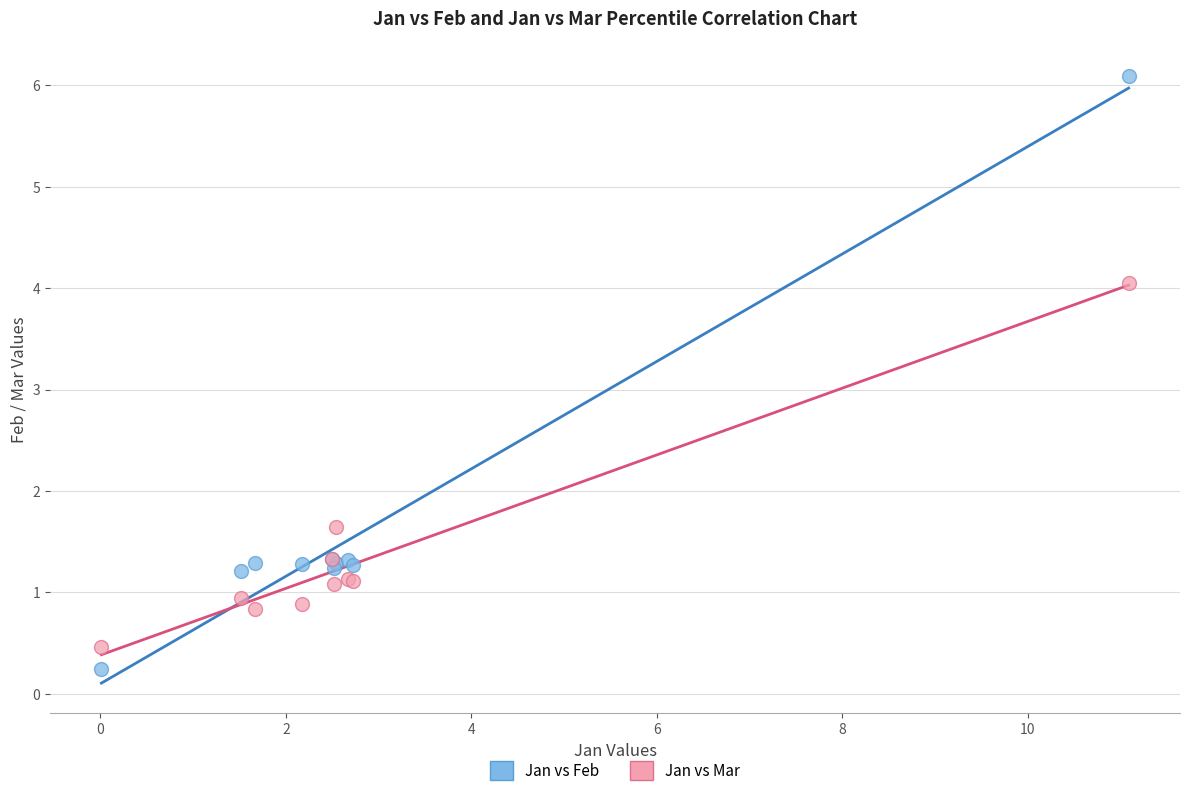

Which series has the widest spread of Y values?

Jan vs Feb